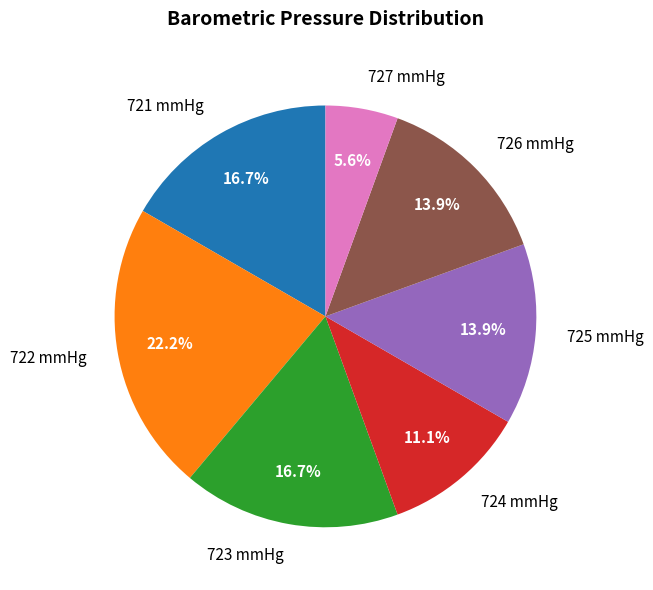

Does 727 mmHg represent more than half of the total?

No